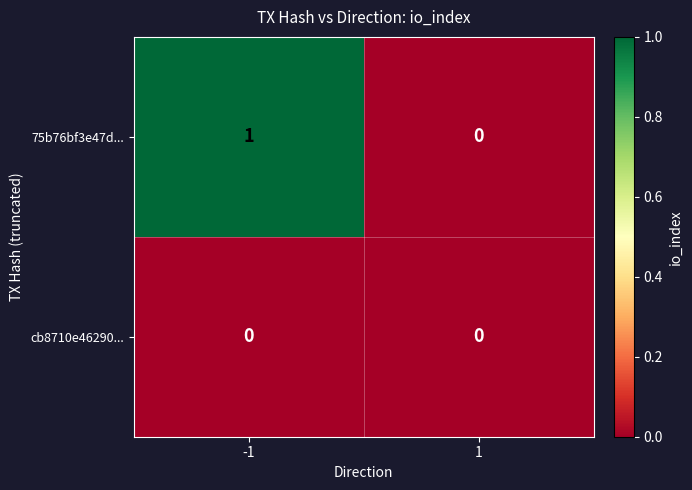

Rank the series by their average value, from lowest to highest.

cb8710e46290..., 75b76bf3e47d...